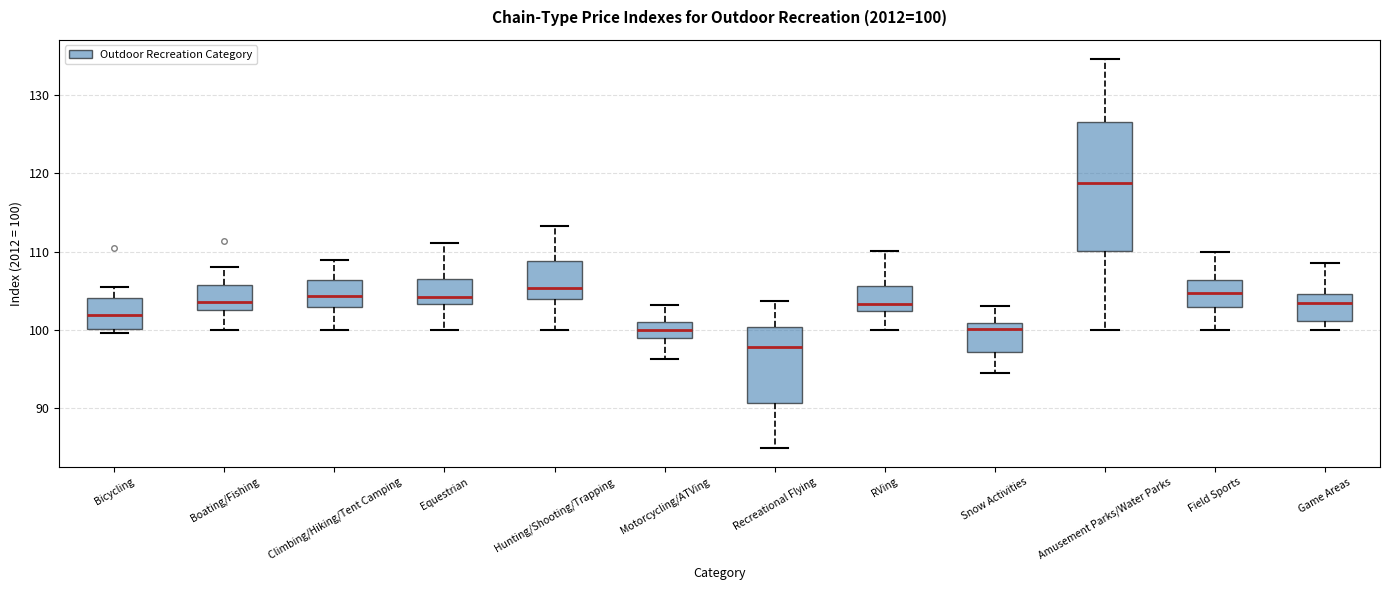

Which box has the lowest median line?

Recreational Flying